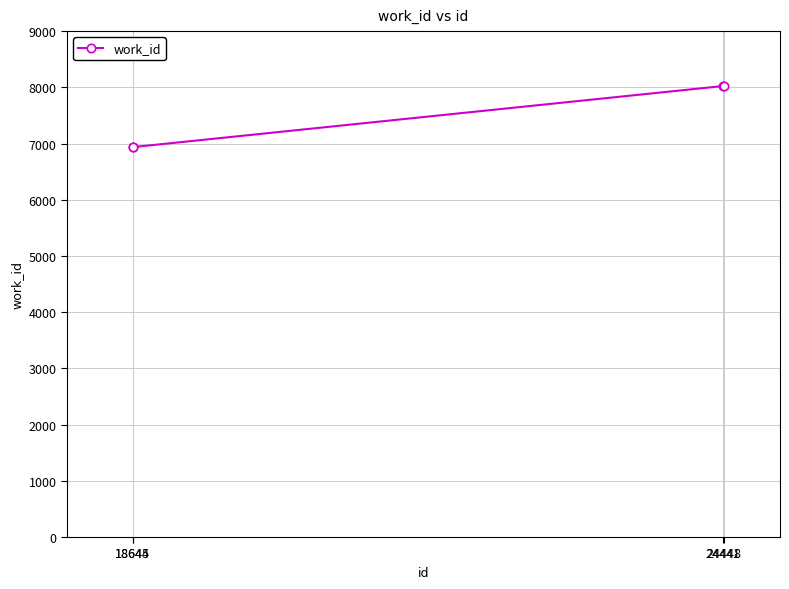

Does the chart have visible grid lines?

Yes